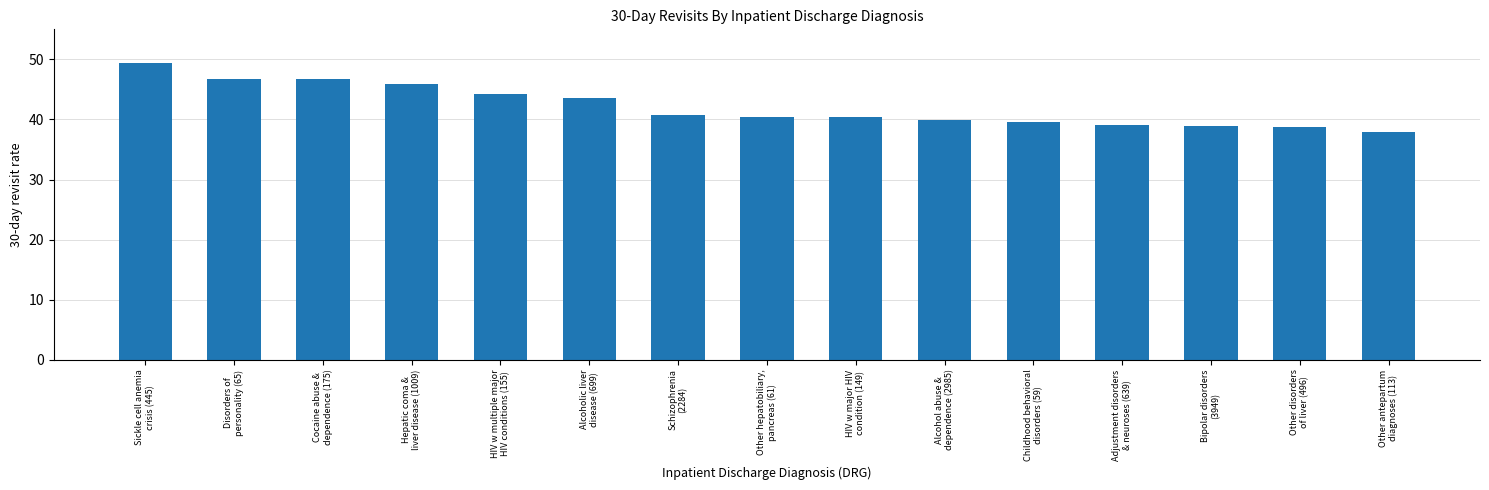

What is the minimum value shown in the chart?

37.9